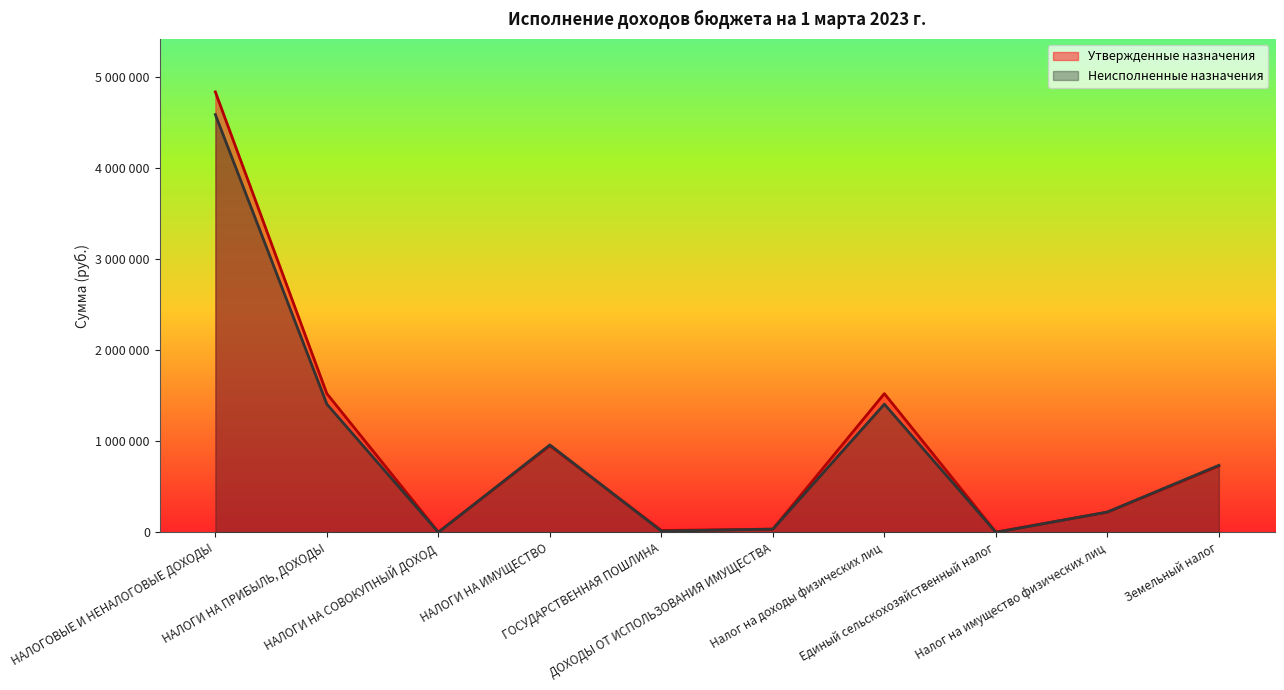

What is the difference between the highest and lowest values at Налог на имущество физических лиц?

1215.5